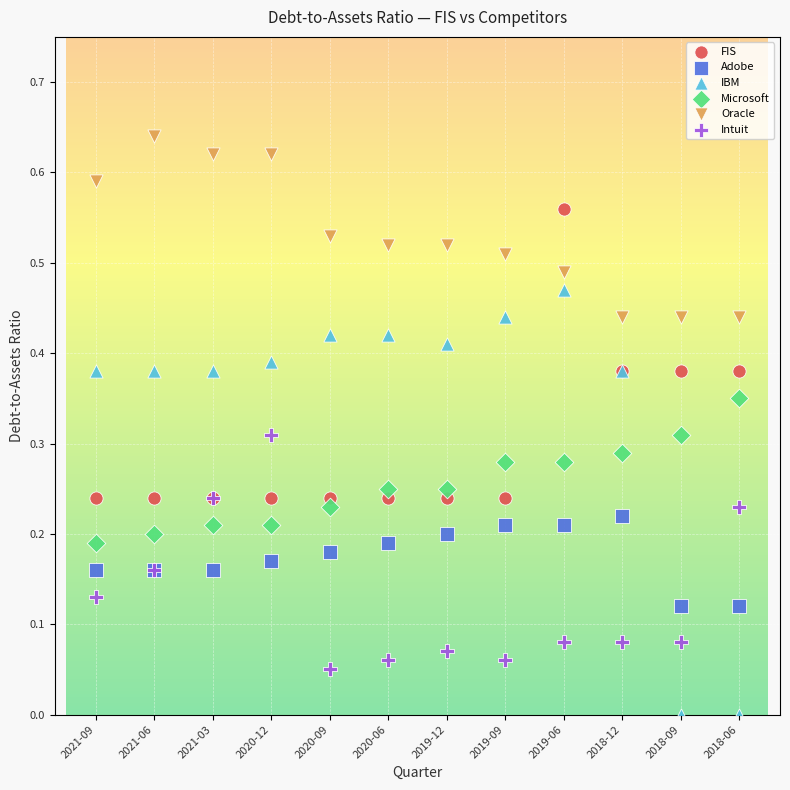

Which series contains the highest Y value?

Oracle